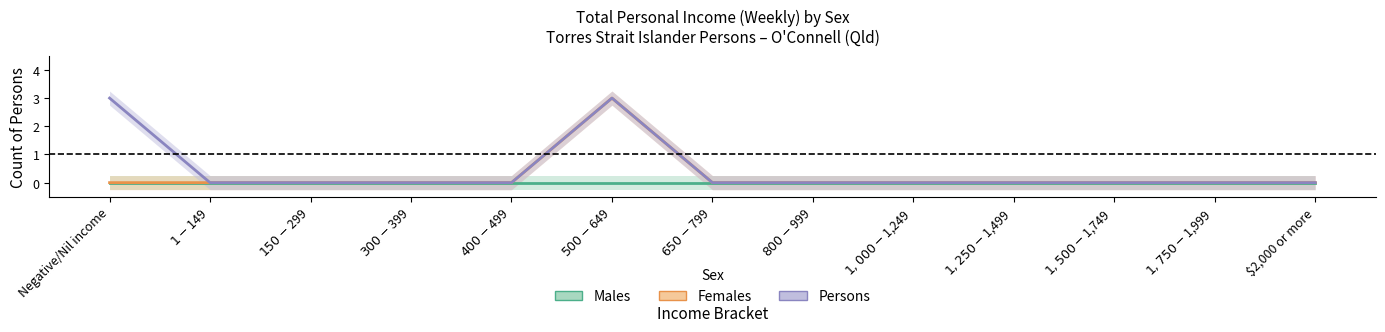

Count the number of data series in this chart.

3